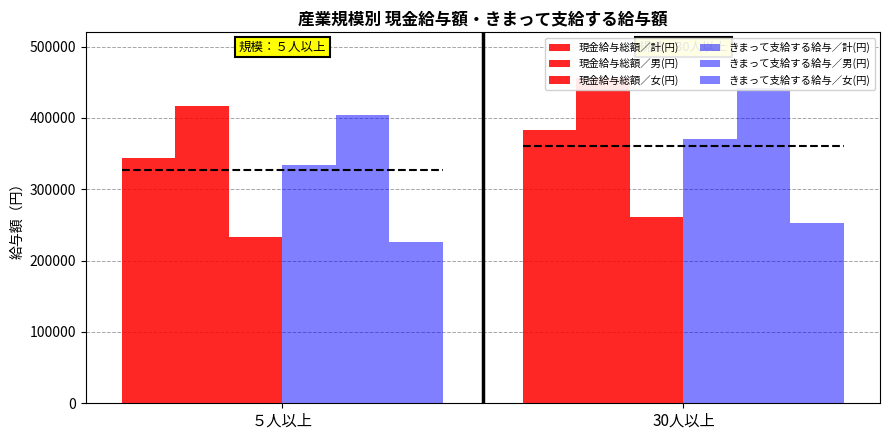

What is the label of the 2nd bar from the right?

５人以上